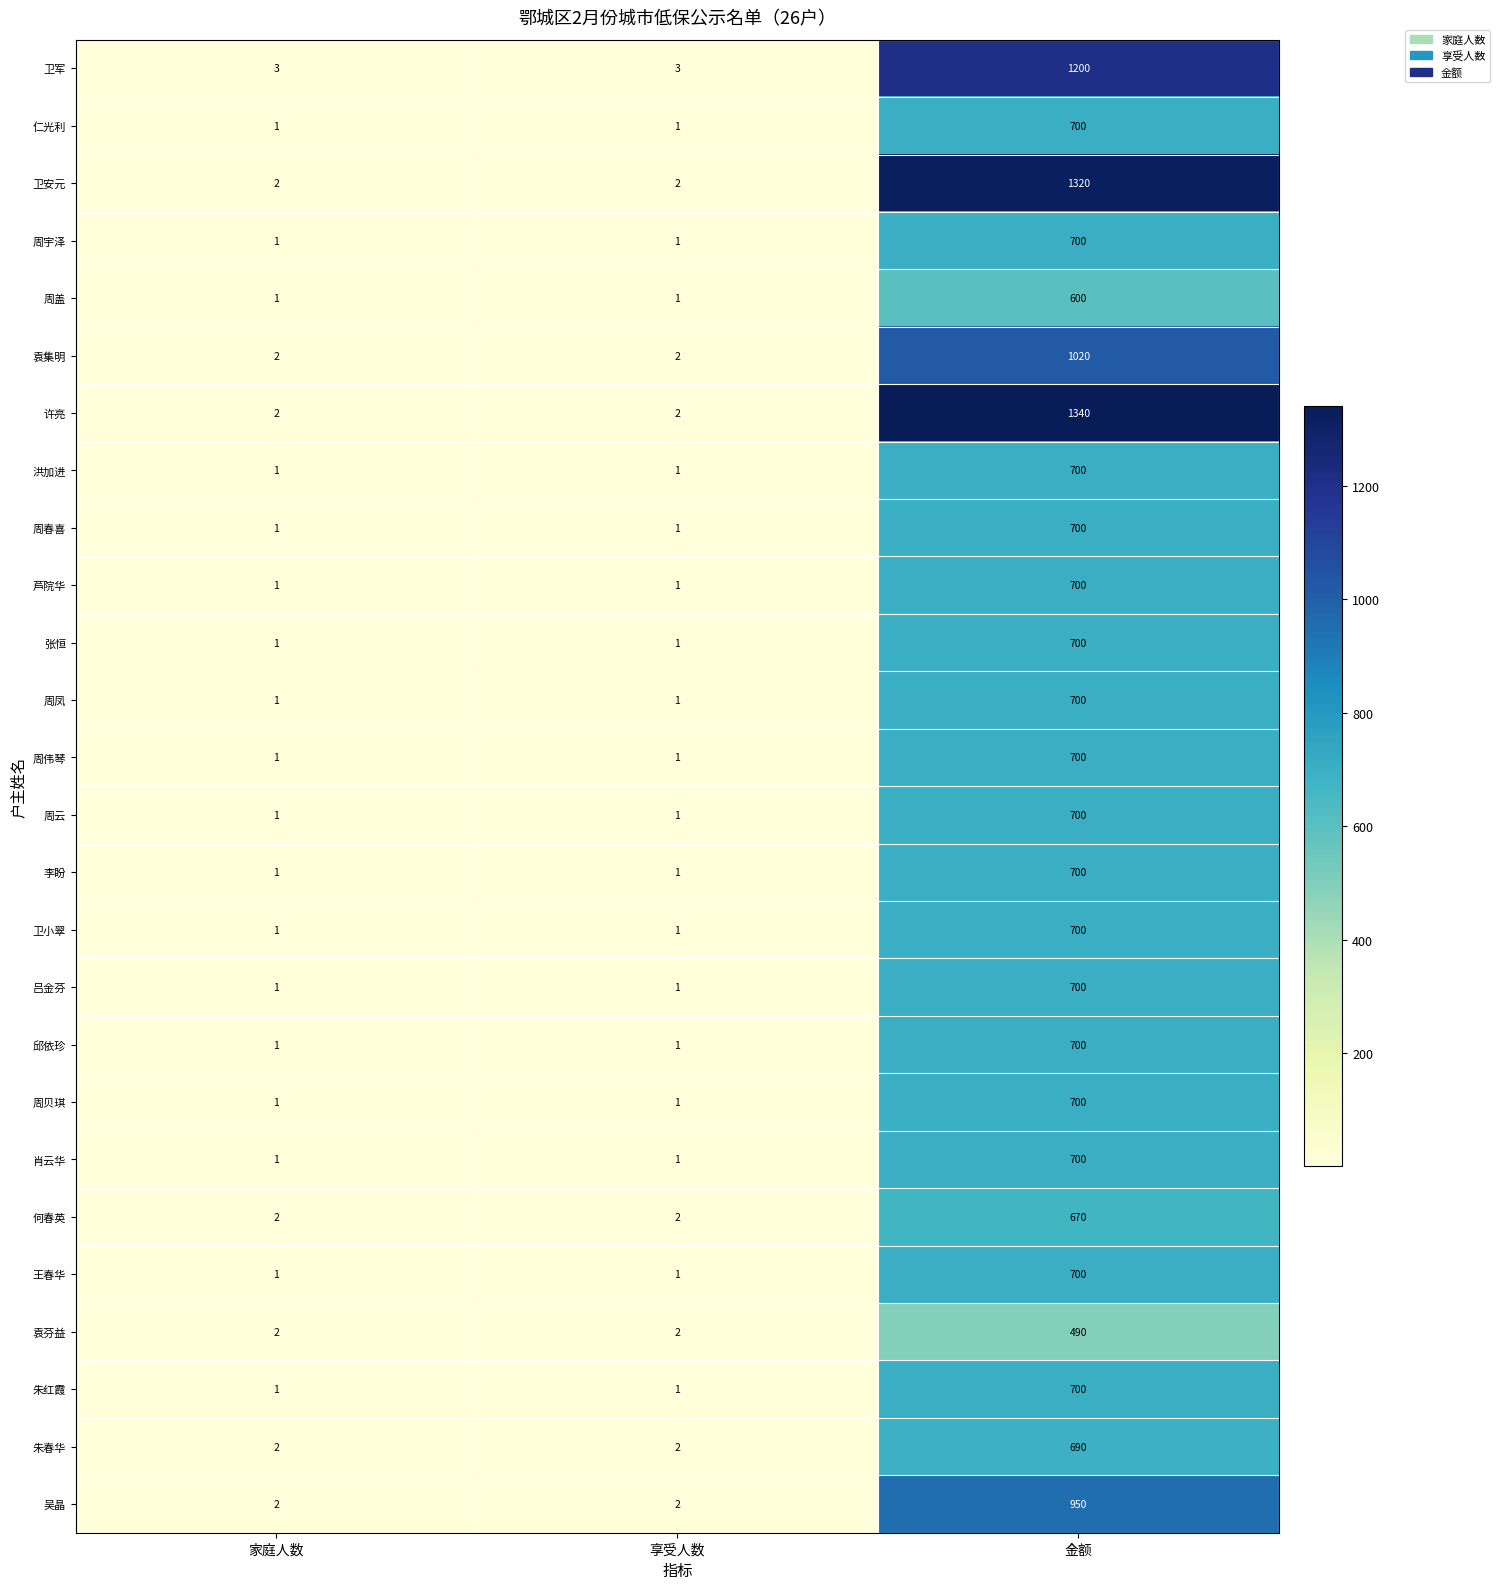

Between 享受人数 and 金额, which series saw the biggest shift?

许亮